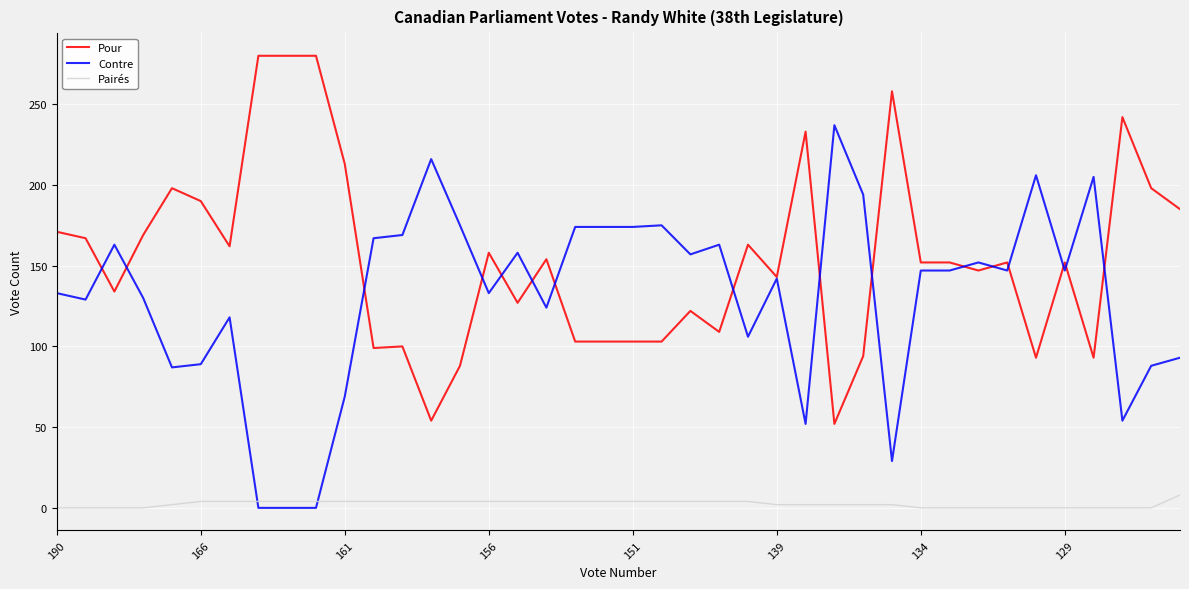

Which series has the largest total across all categories?

Pour